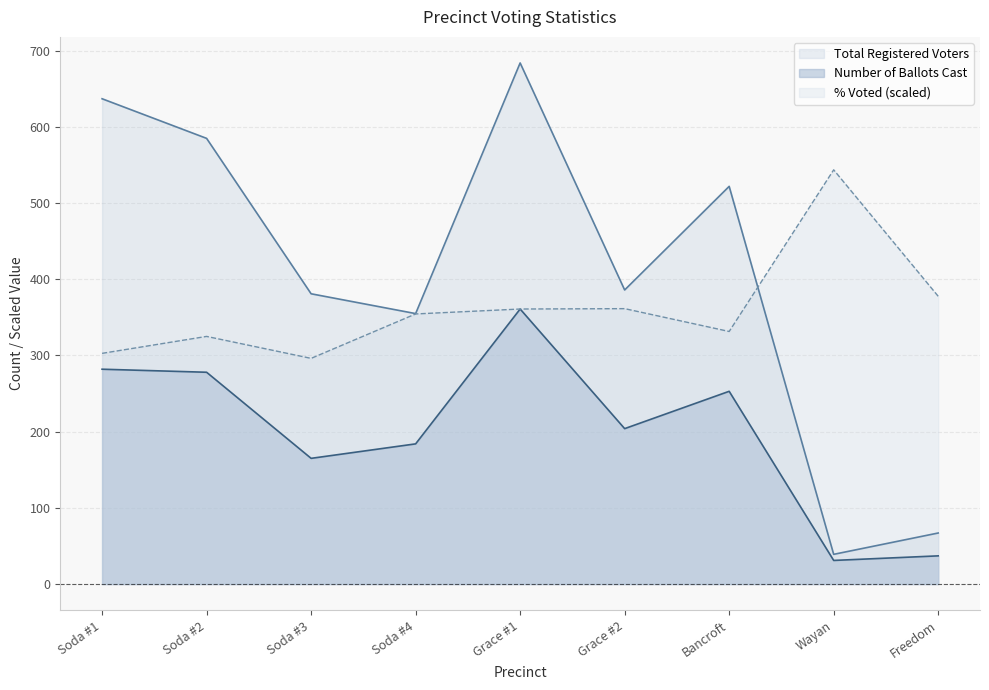

What is the difference between the maximum and second lowest values in the Pct Voted series?

240.9